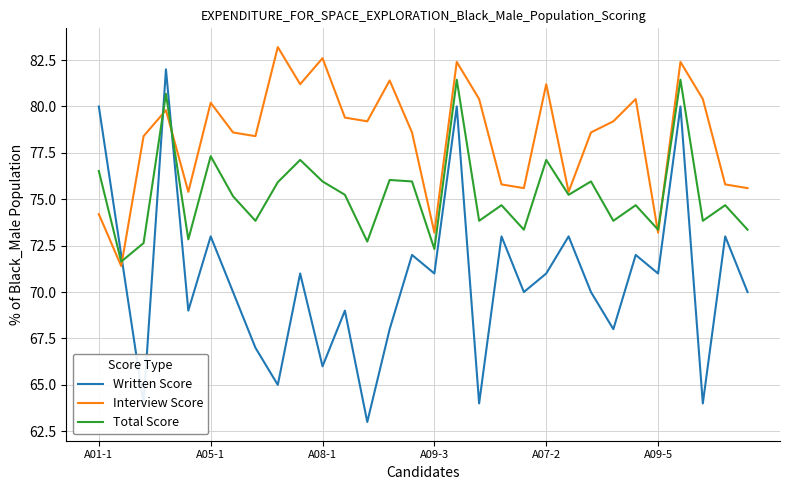

At how many categories does at least one series exceed 79?

16